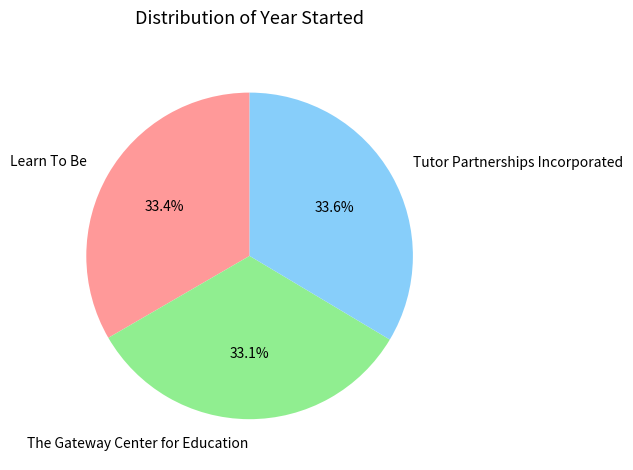

Combined, do The Gateway Center for Education and Learn To Be account for over 50%?

Yes